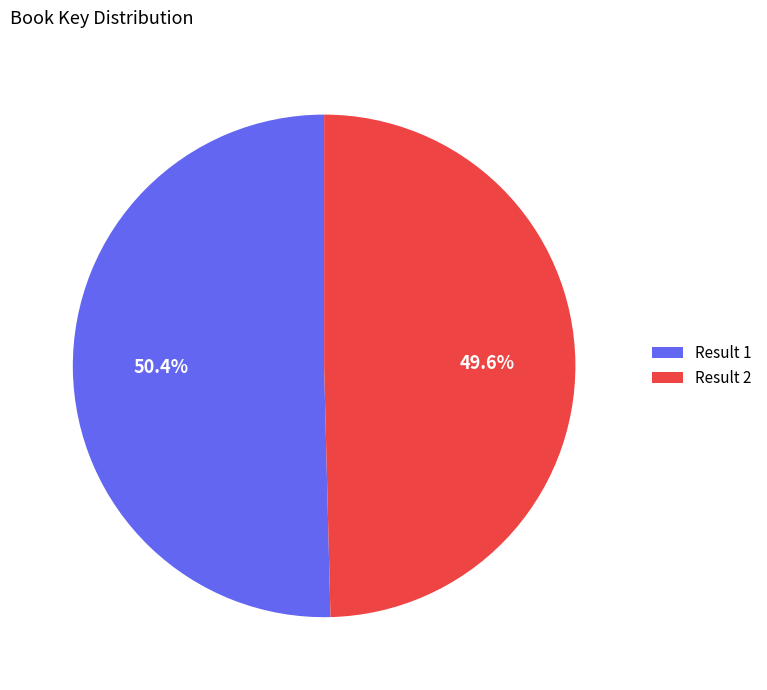

Which category has the biggest portion of the pie?

Result 1